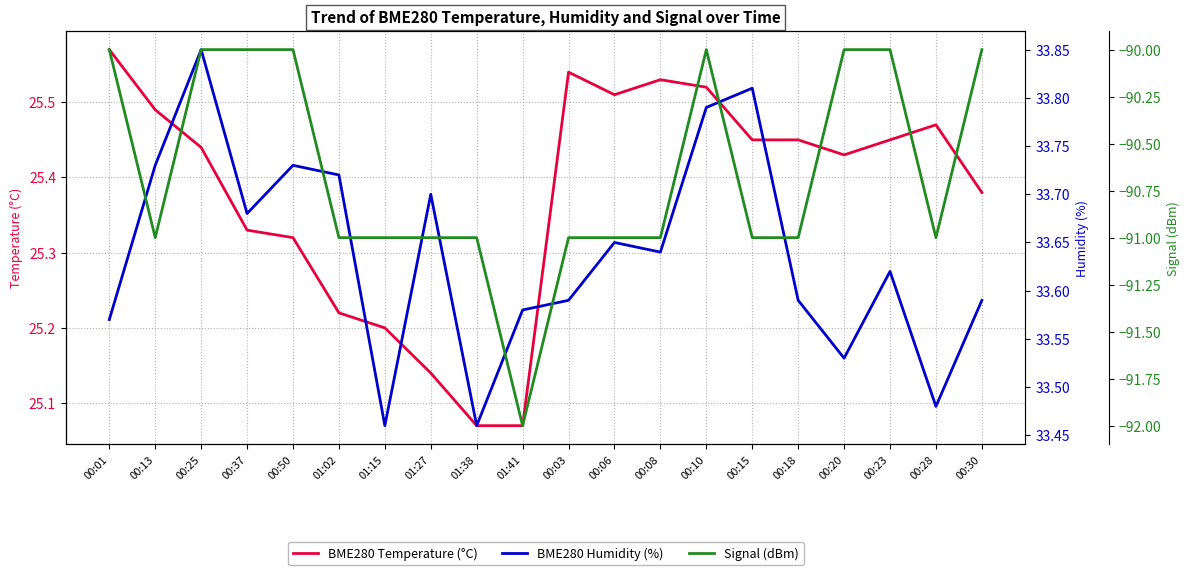

Which series has the largest total across all categories?

BME280 Humidity (%)